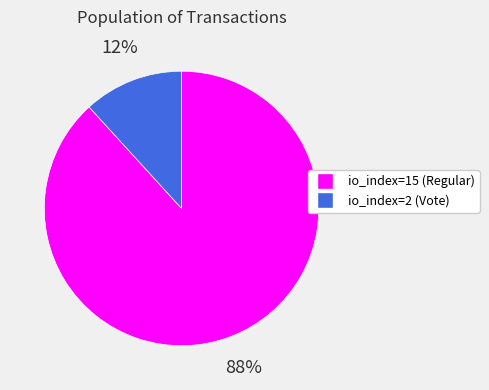

Do io_index=2 (Vote) and io_index=15 (Regular) together represent more than half of the pie?

Yes